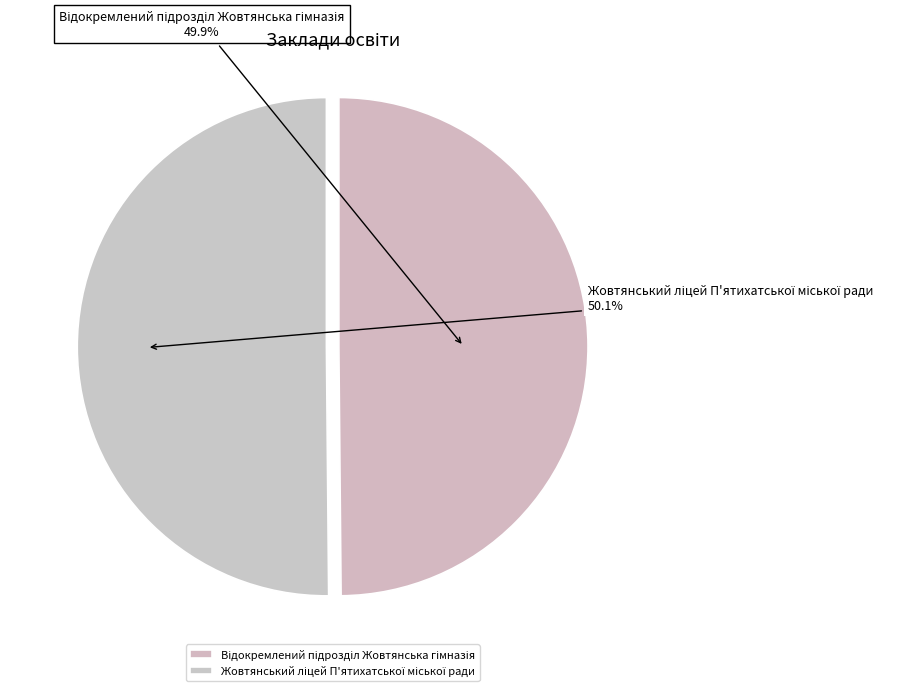

Is there a majority slice in this chart?

Yes